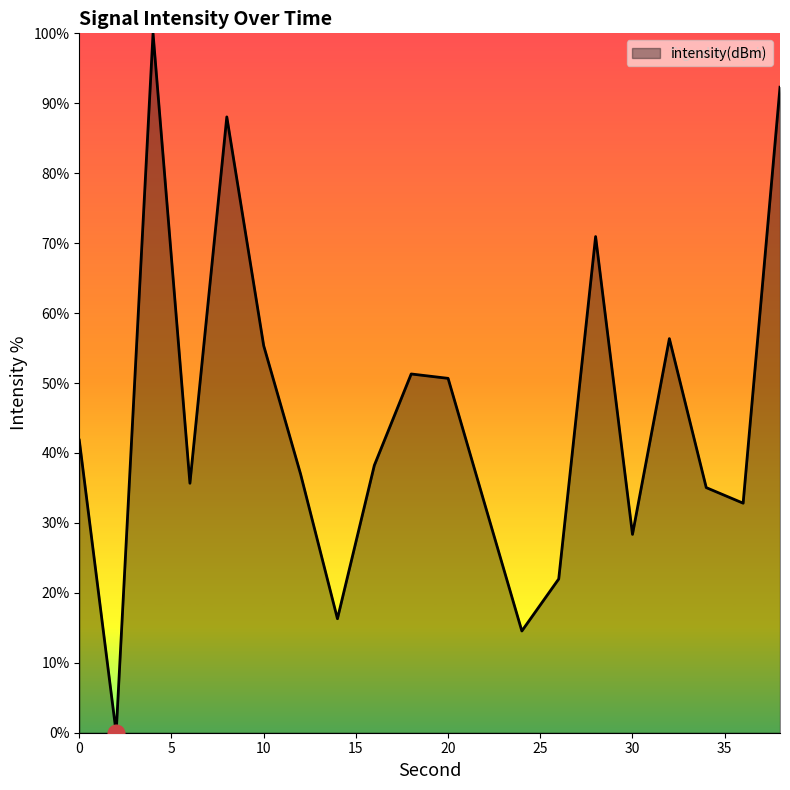

What is the difference between the maximum and minimum values?

100.0